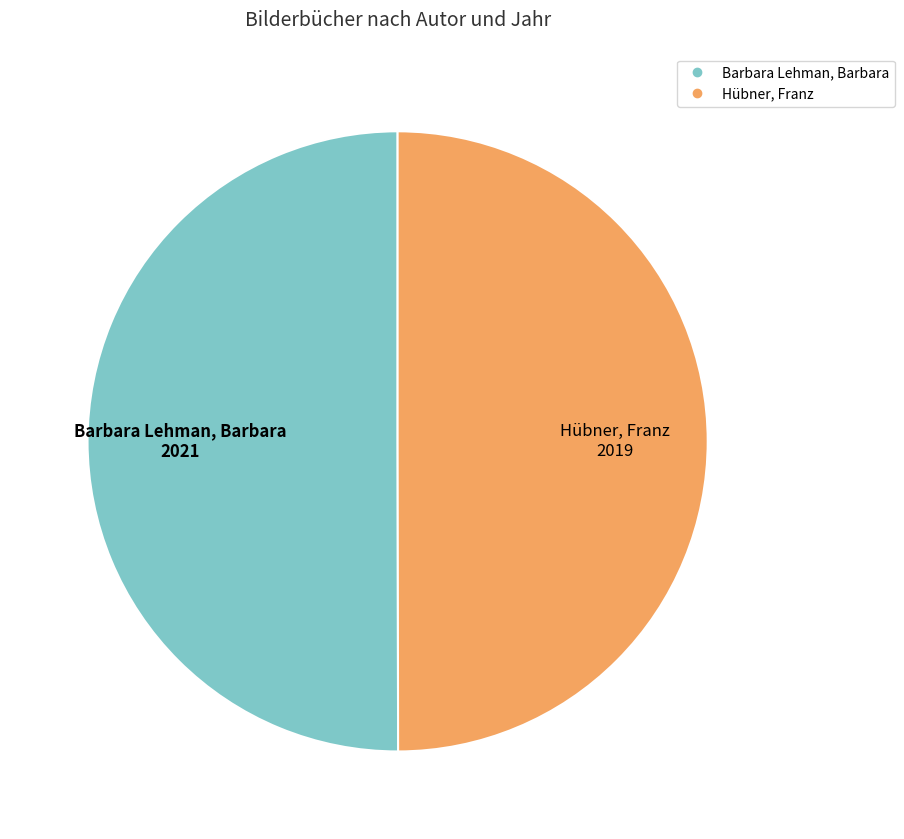

Approximately how many times larger is the value at Hübner, Franz compared to Barbara Lehman, Barbara?

1.0